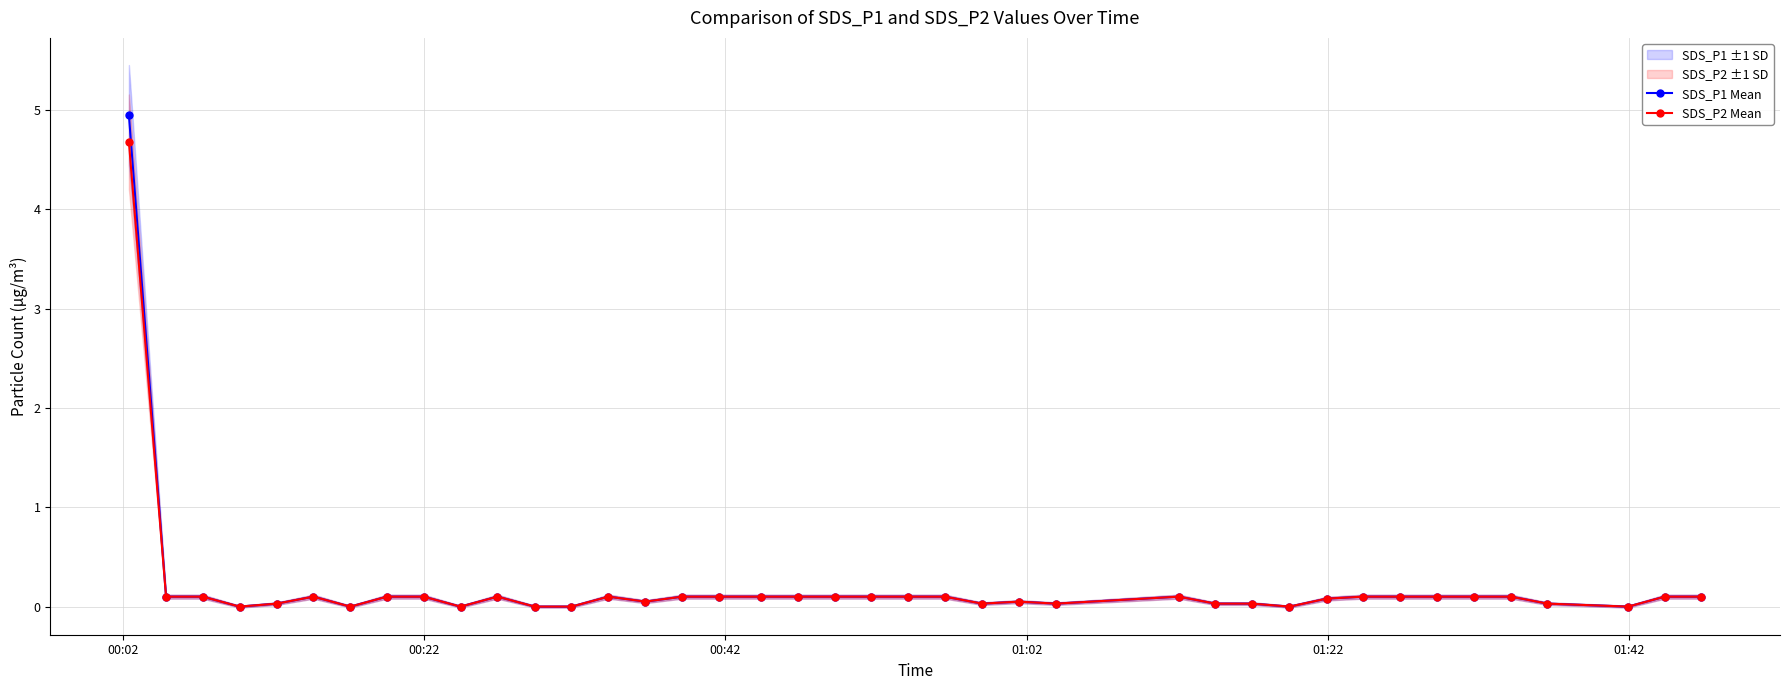

How many distinct data groups are displayed?

2